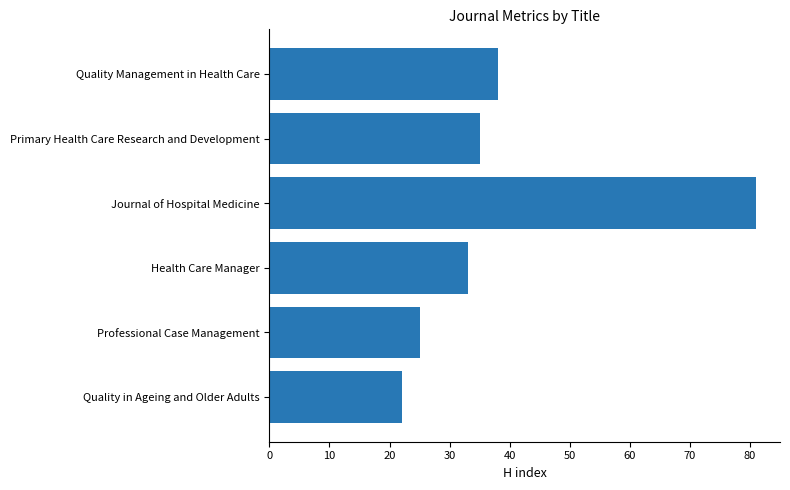

Are the bars horizontal?

Yes